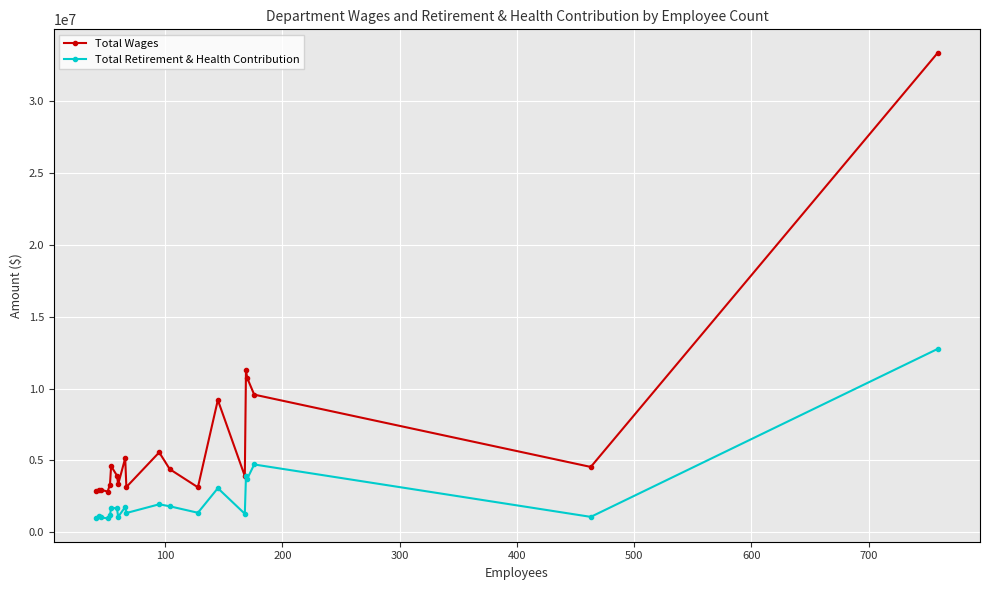

True or false: Total Wages and Total Retirement & Health Contribution cross at least once.

False